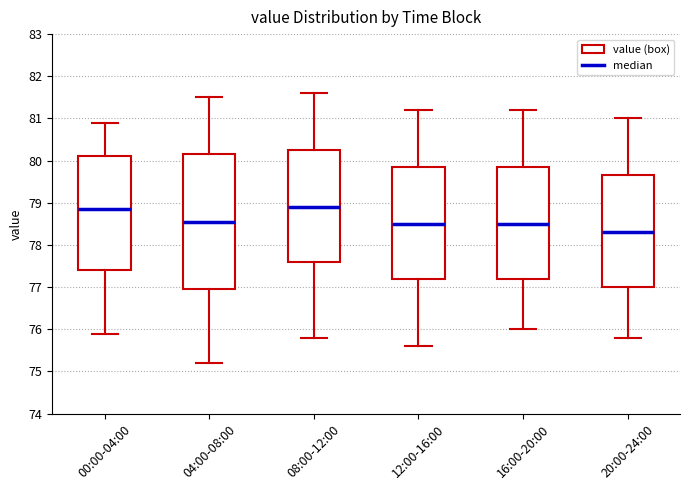

Reading left to right, transcribe this box plot: for each box, give where its median line is, the range the box spans, and where its two whiskers end, as read against the y-axis. The values are not printed on the chart, so give them approximately, as read against the axis.

00:00-04:00: median 78.9, box 77.4 to 80.1, whiskers 75.9 to 80.9
04:00-08:00: median 78.6, box 77.0 to 80.2, whiskers 75.2 to 81.5
08:00-12:00: median 78.9, box 77.6 to 80.3, whiskers 75.8 to 81.6
12:00-16:00: median 78.5, box 77.2 to 79.9, whiskers 75.6 to 81.2
16:00-20:00: median 78.5, box 77.2 to 79.9, whiskers 76.0 to 81.2
20:00-24:00: median 78.3, box 77.0 to 79.7, whiskers 75.8 to 81.0